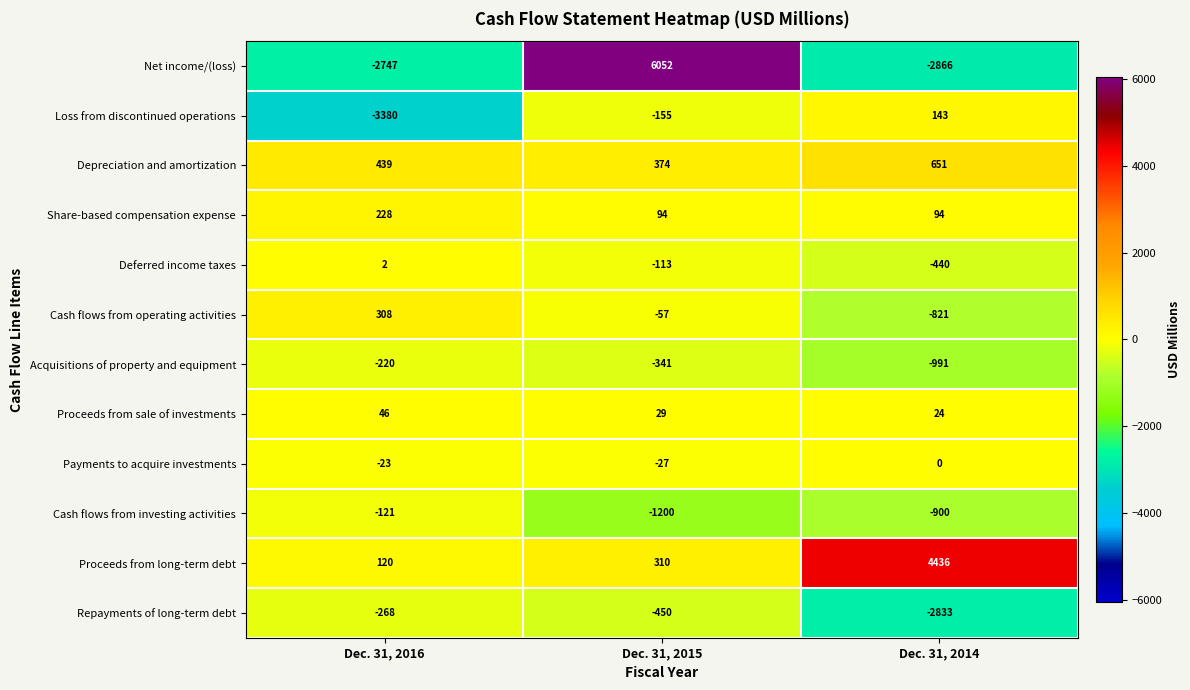

Which series changed the most between Dec. 31, 2015 and Dec. 31, 2014?

Net income/(loss)